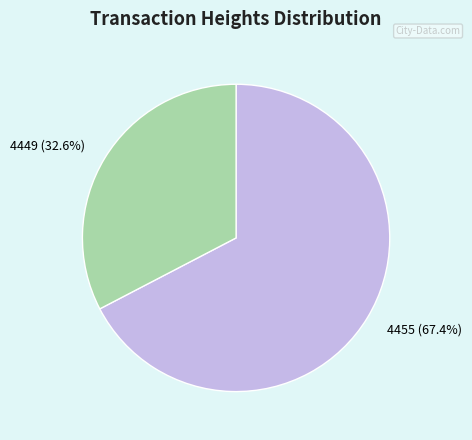

Count the number of slices in the pie.

2